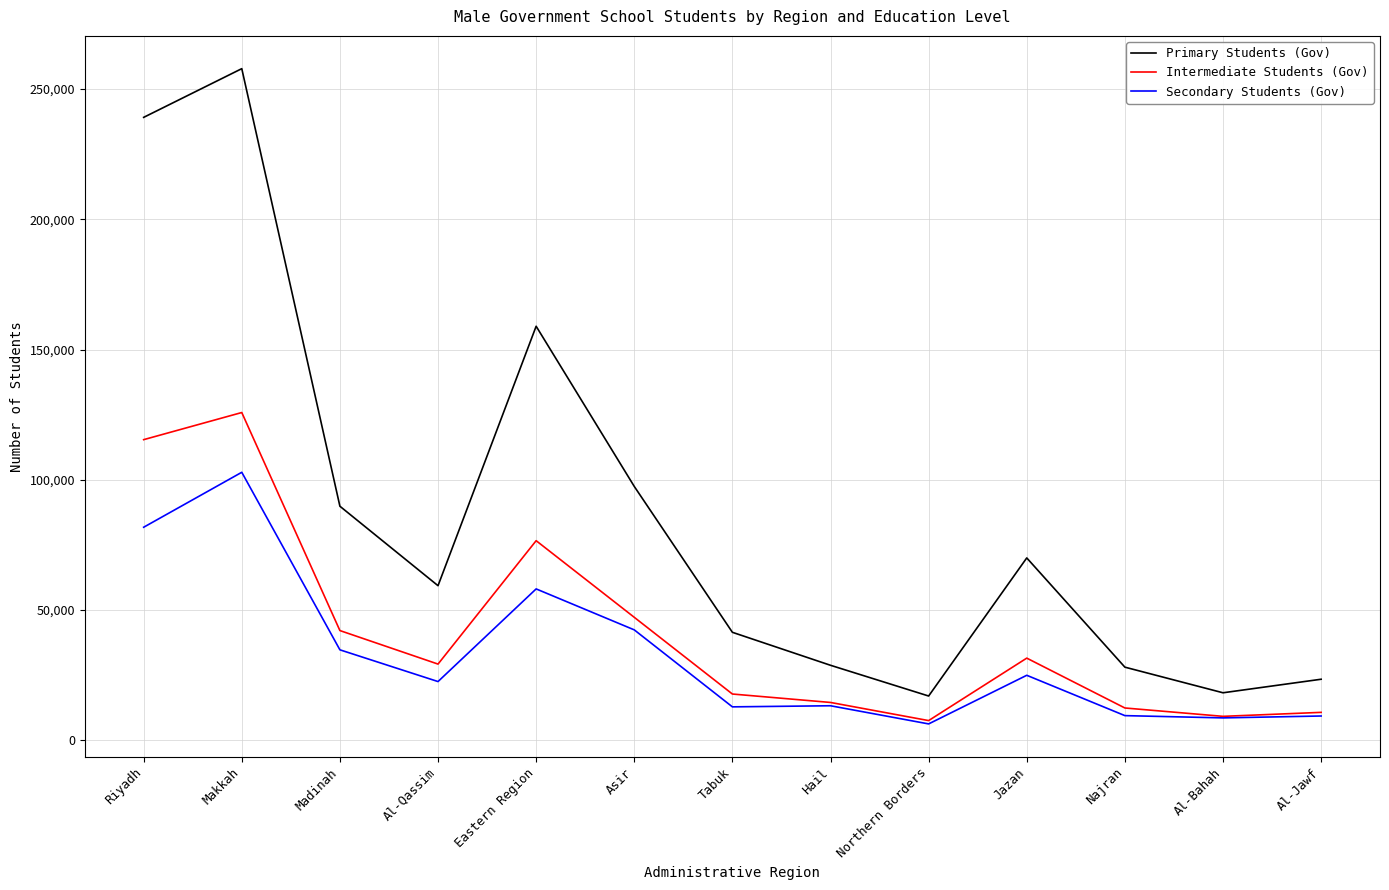

True or false: Intermediate Students (Gov) has a value of 9218 at Al-Bahah.

True